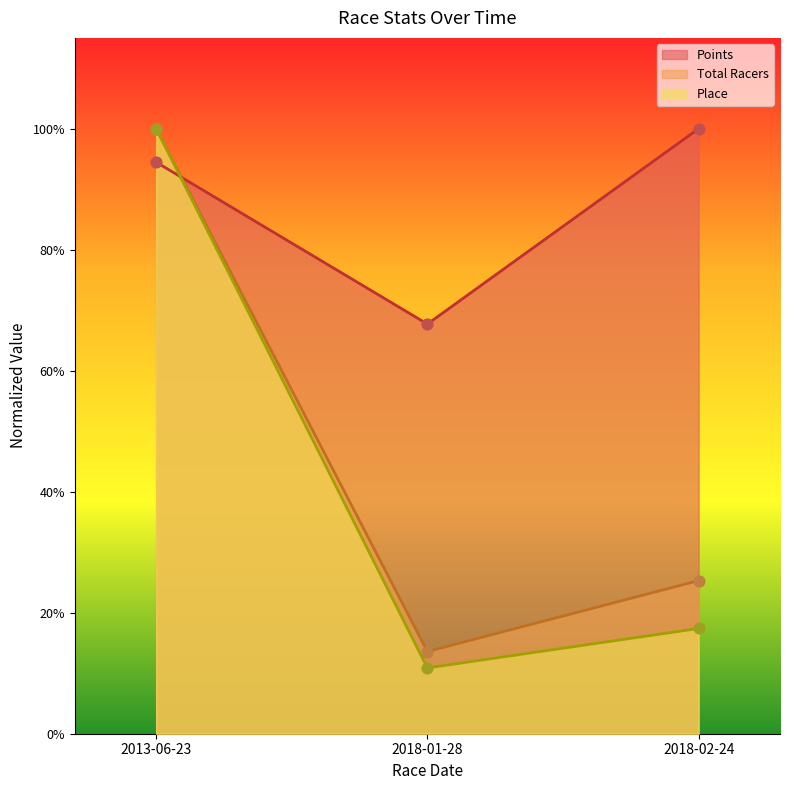

Which series contains the highest Y value?

Place